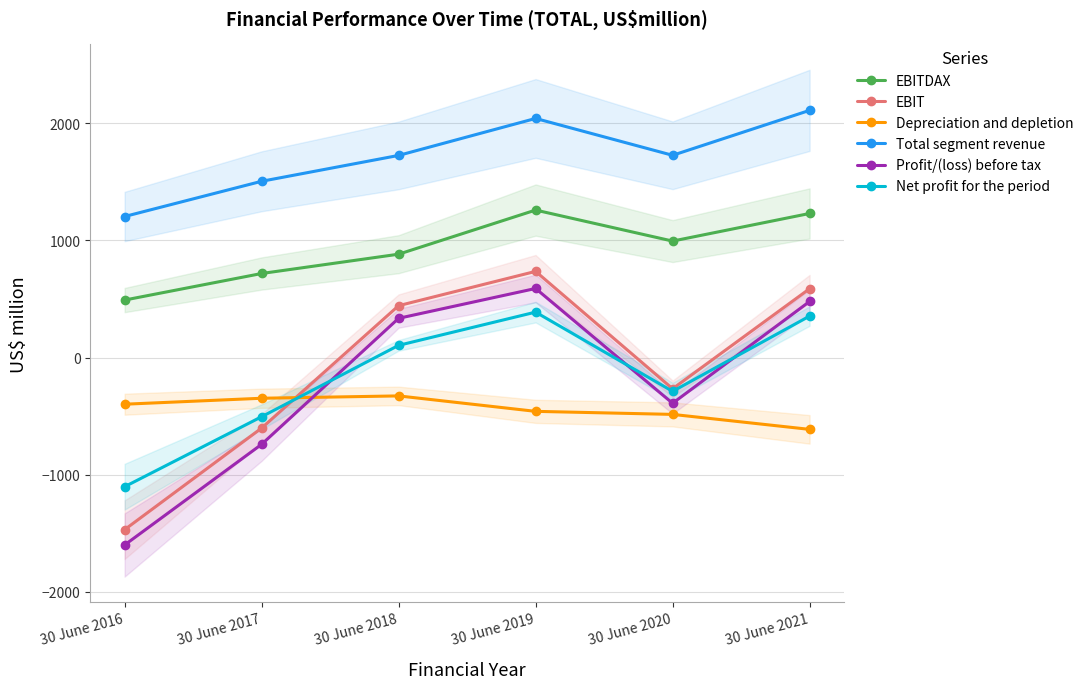

List the series in order of their peak value, highest first.

Total segment revenue, EBITDAX, EBIT, Profit/(loss) before tax, Net profit for the period, Depreciation and depletion